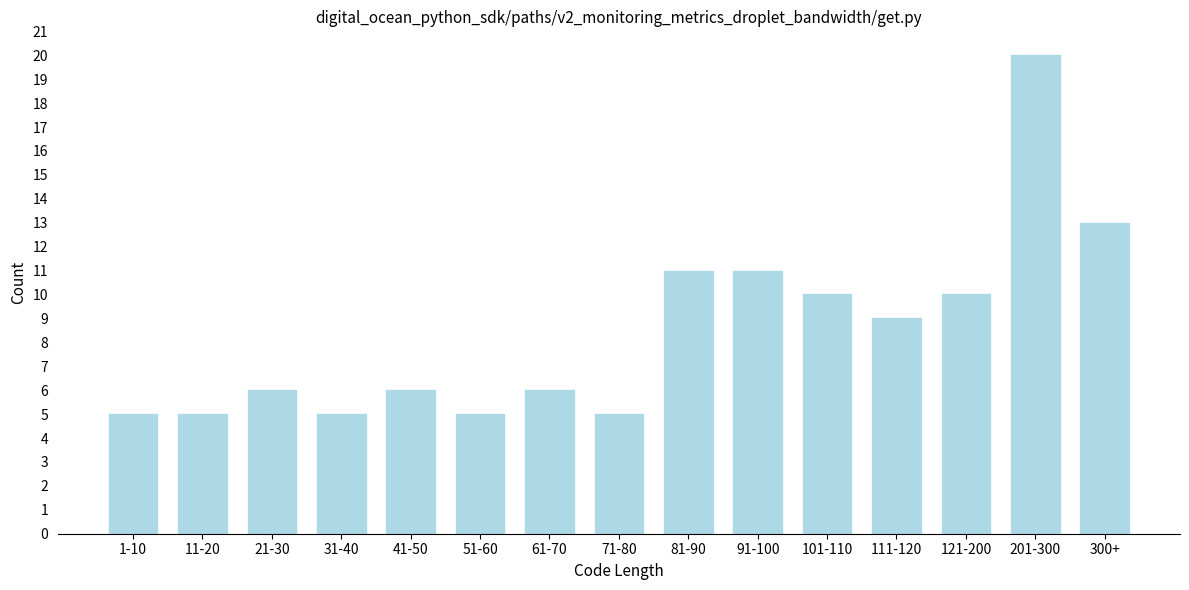

Reading left to right, extract all data points from this chart.

5	5	6	5	6	5	6	5	11	11	10	9	10	20	13